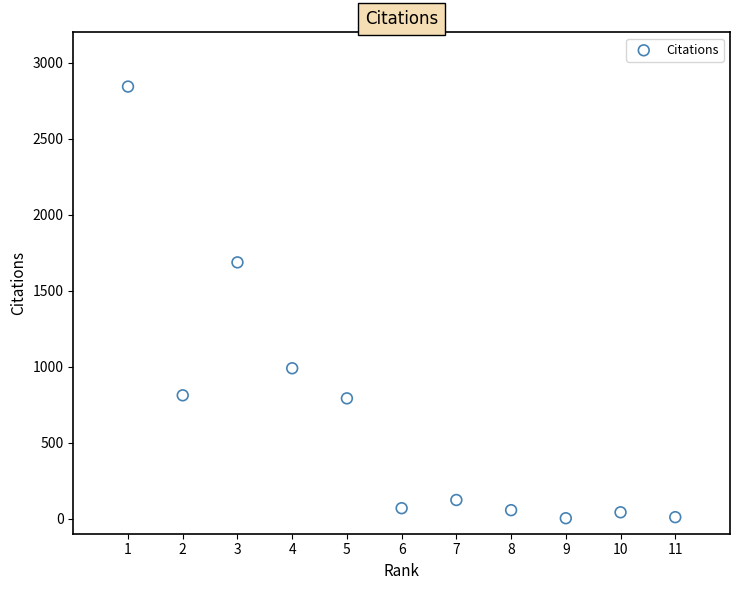

What Y value in the scatter plot is closest to 1422?

1686